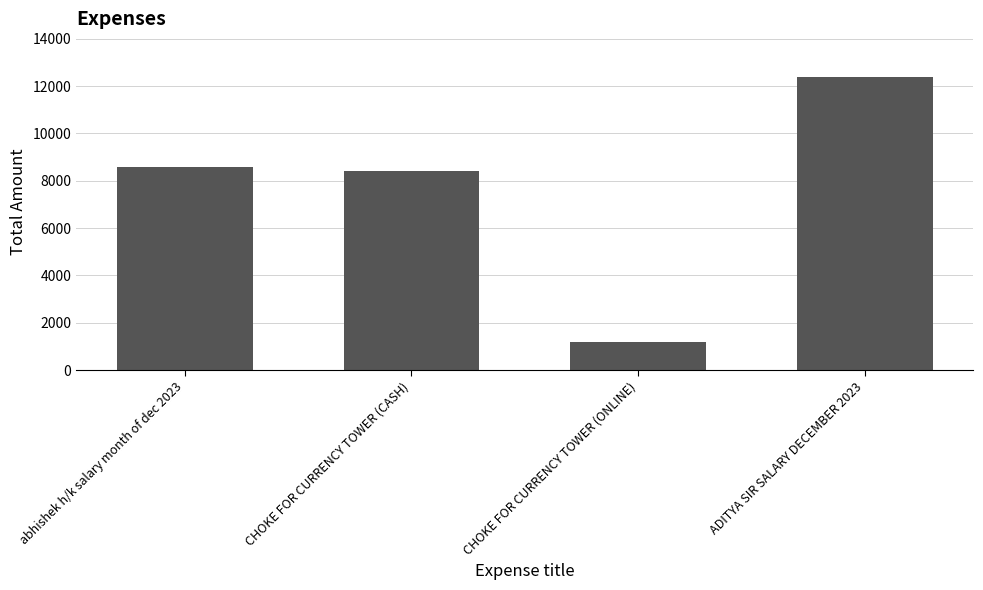

Reading right to left, extract all data points from this chart.

12370	1200	8400	8560